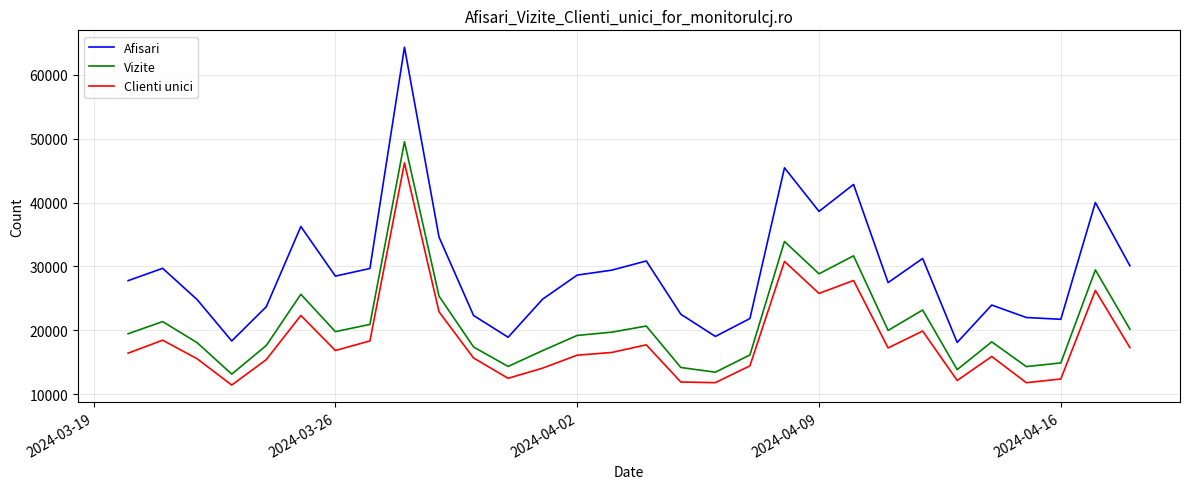

Which series has the widest spread of values?

Afisari